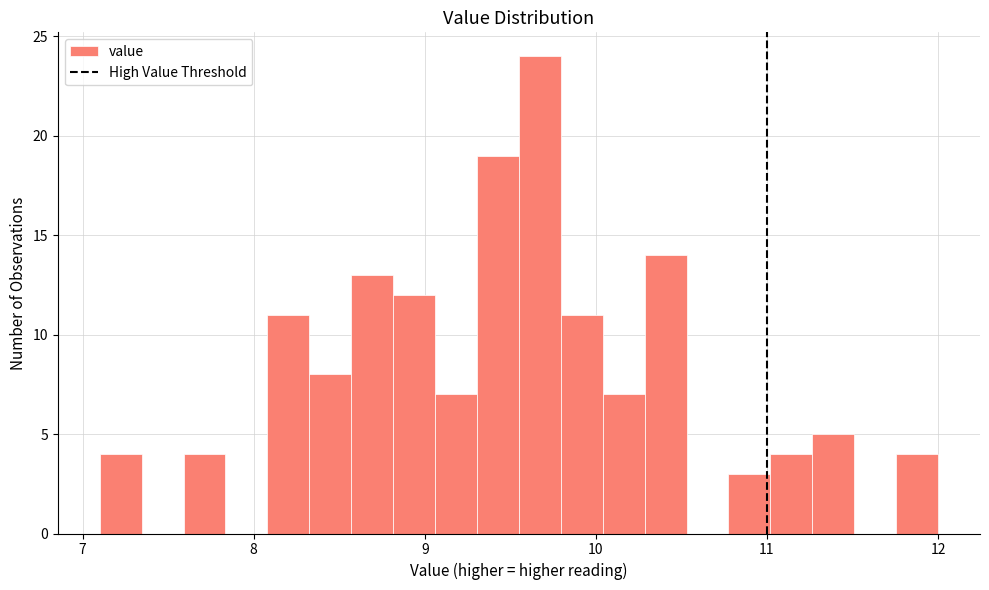

Around what value on the x-axis is the tallest bar? Give the approximate position of its centre, as read against the axis.

9.7